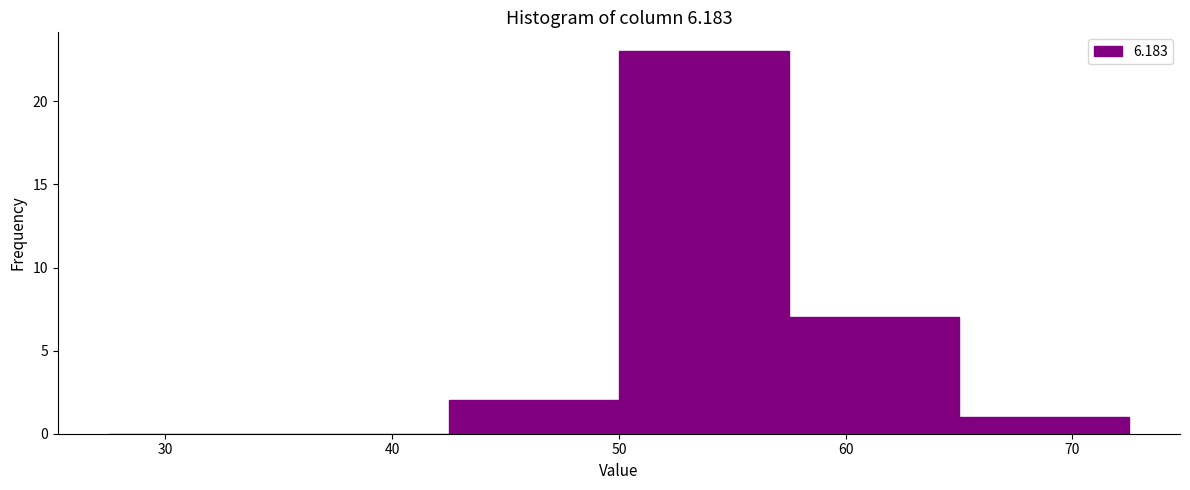

Reading left to right, list every bar in this chart as the range it spans on the x-axis followed by its height. Neither the bar edges nor the heights are printed on the chart, so give them approximately, as read against the axes.

27.5 to 35.0: 0
35.0 to 42.5: 0
42.5 to 50.0: 2
50.0 to 57.5: 23
57.5 to 65.0: 7
65.0 to 72.5: 1